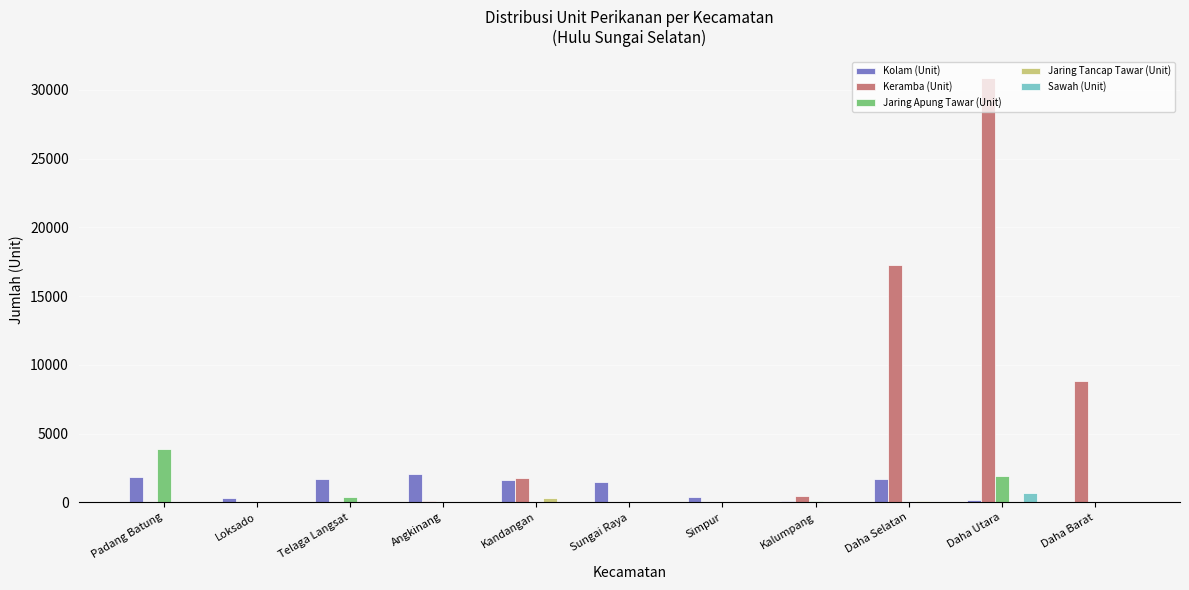

What is the greatest value displayed?

30858.3